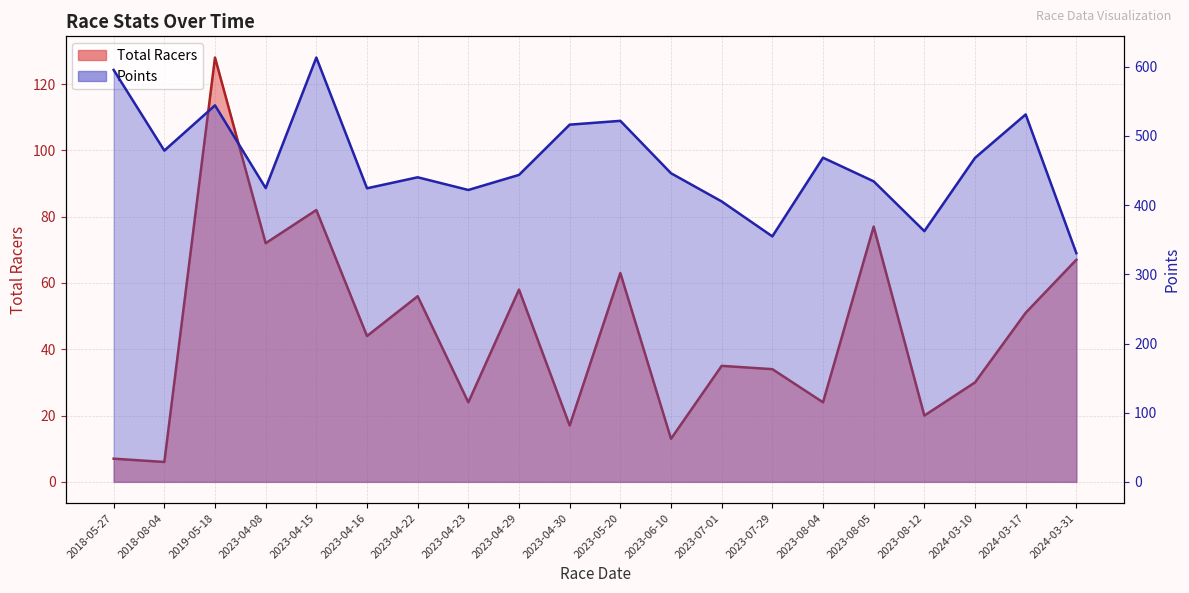

True or false: Total Racers has more than 1 interior local peaks.

True